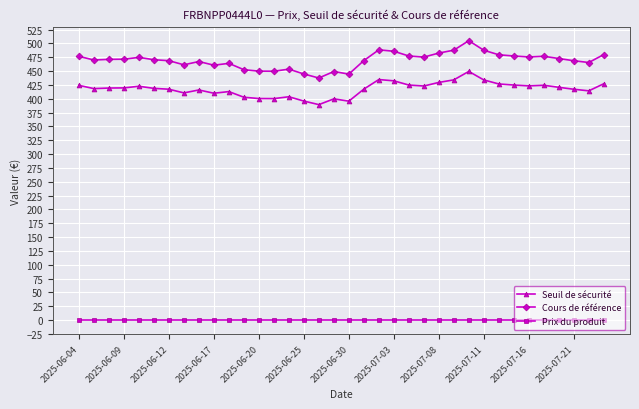

How many series are shown in this chart?

3